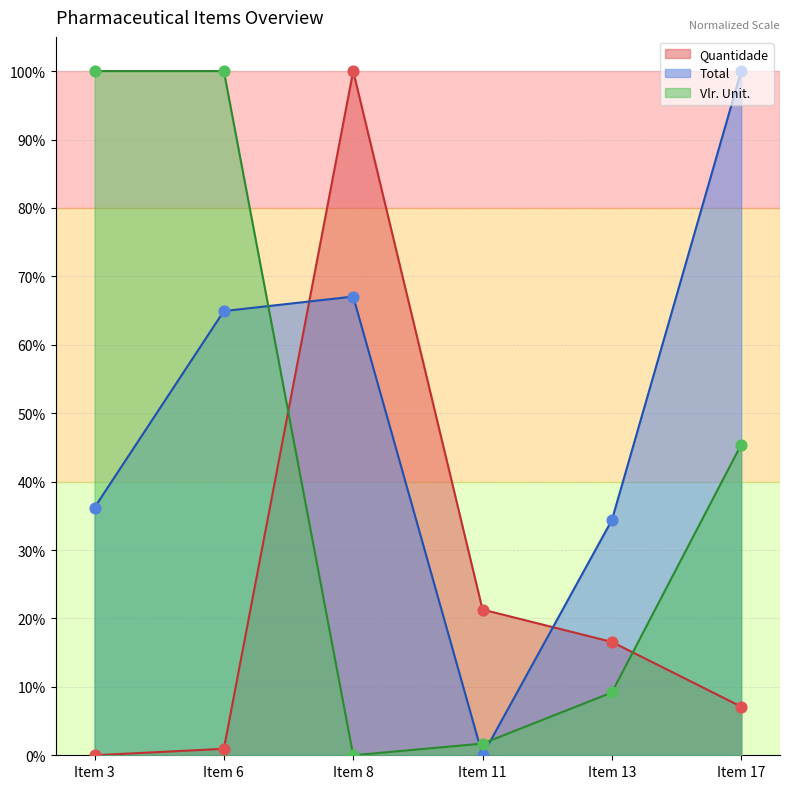

What are all the series names shown in the legend?

Quantidade, Total, Vlr. Unit.